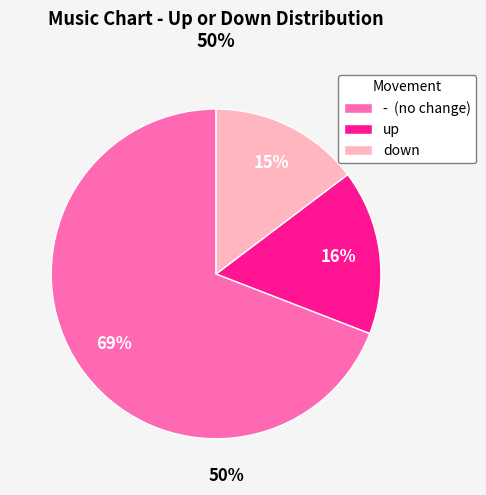

How many segments does this pie chart have?

3